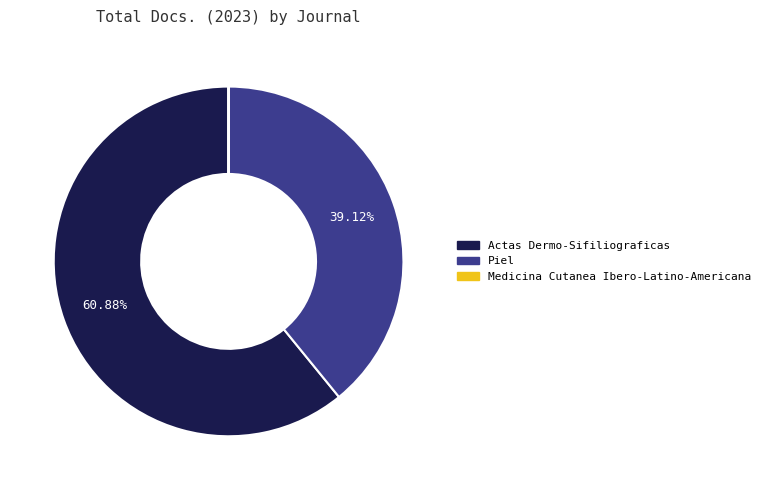

Does Actas Dermo-Sifiliograficas account for over 50% of the chart?

Yes